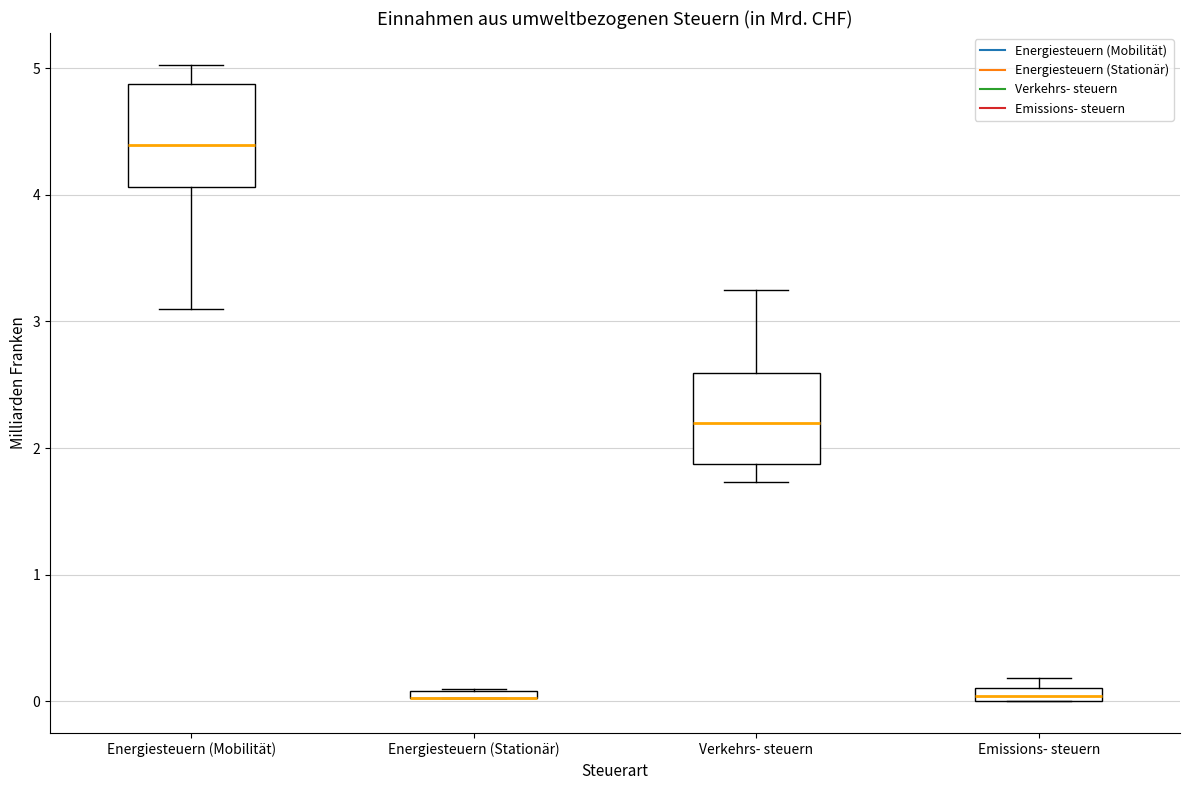

Where does the median line of the box for Verkehrs- steuern sit on the y-axis? The values are not printed on the chart, so give them approximately, as read against the axis.

2.2